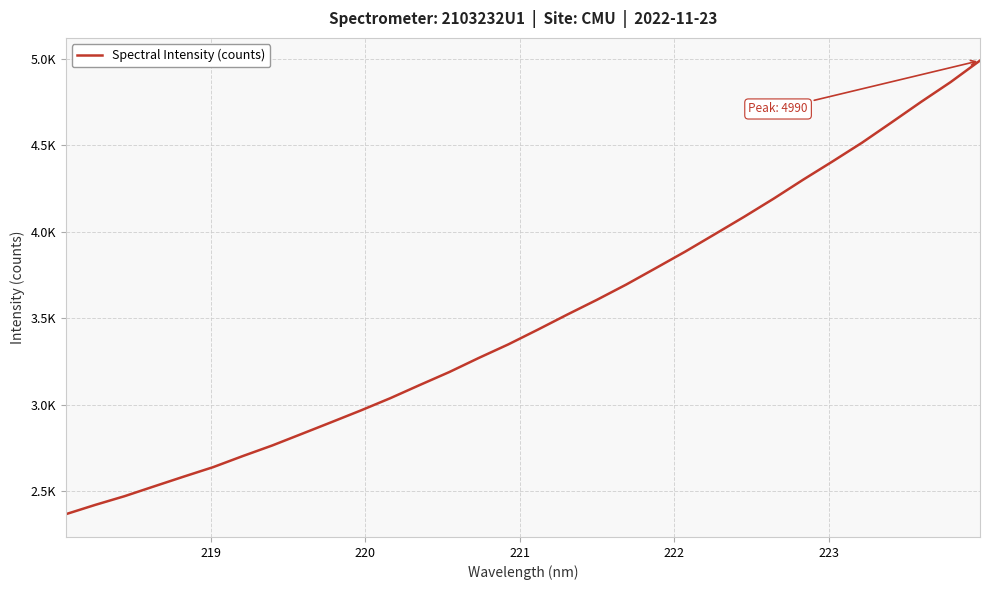

Does the chart display data point markers on the line(s)?

No